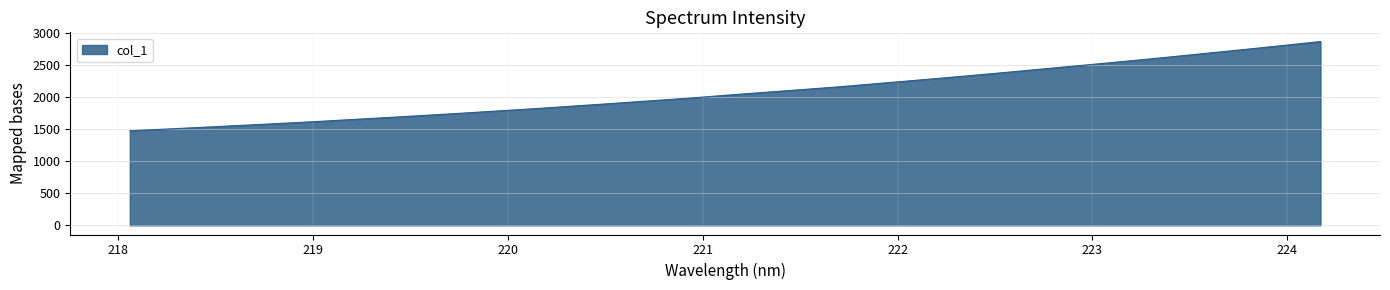

What is the smallest value displayed?

1478.2